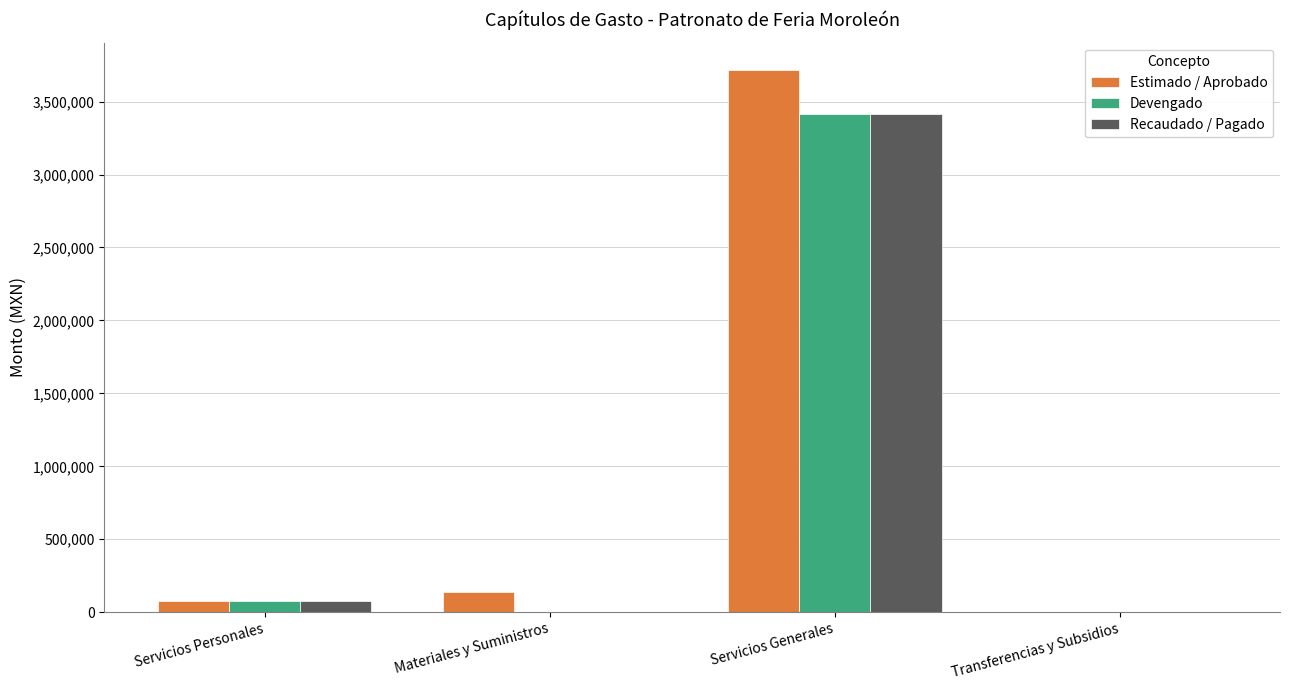

How many groups of bars are there?

4